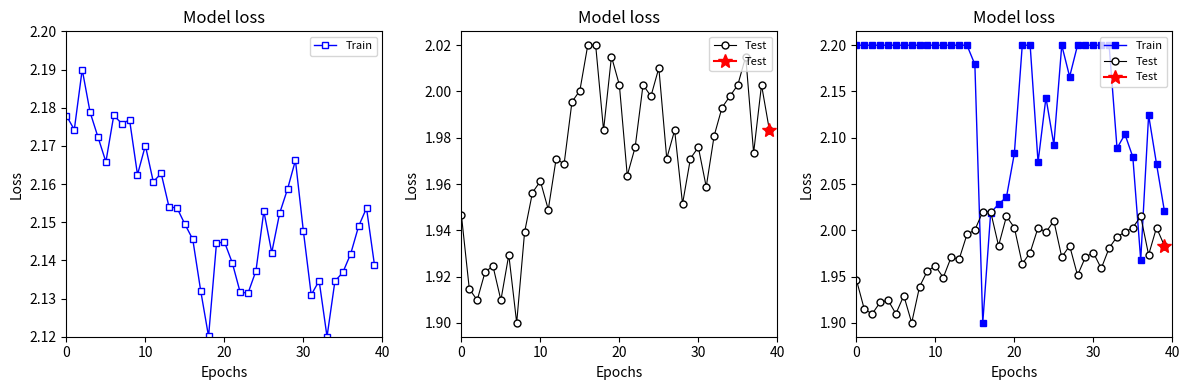

Between 23 and 37, which is larger?

37